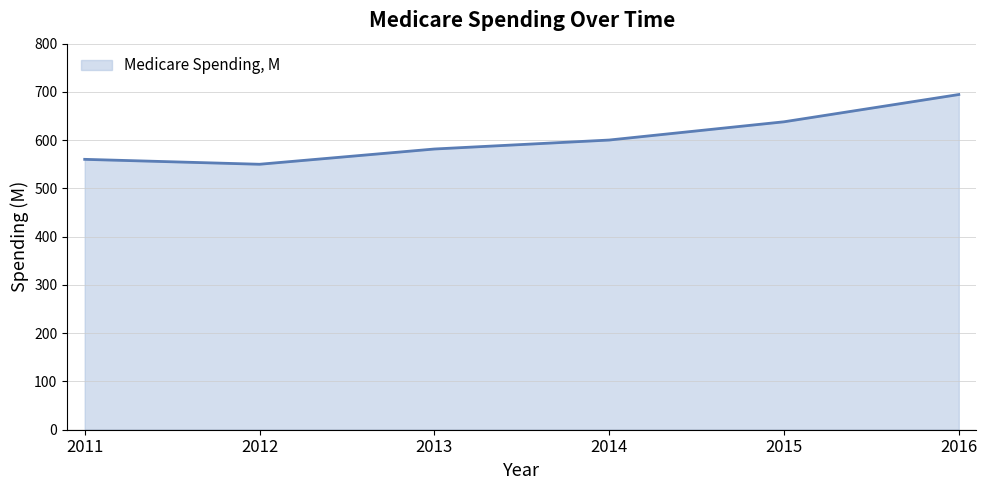

What is the greatest value displayed?

694.6